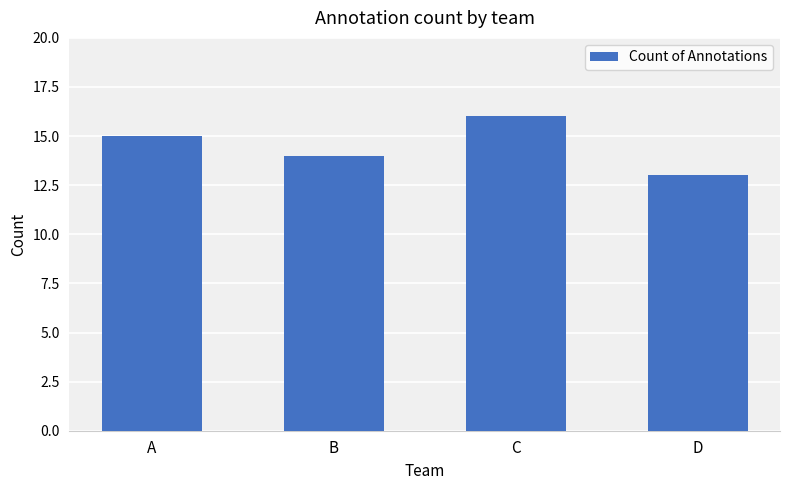

What is the approximate value at C?

16